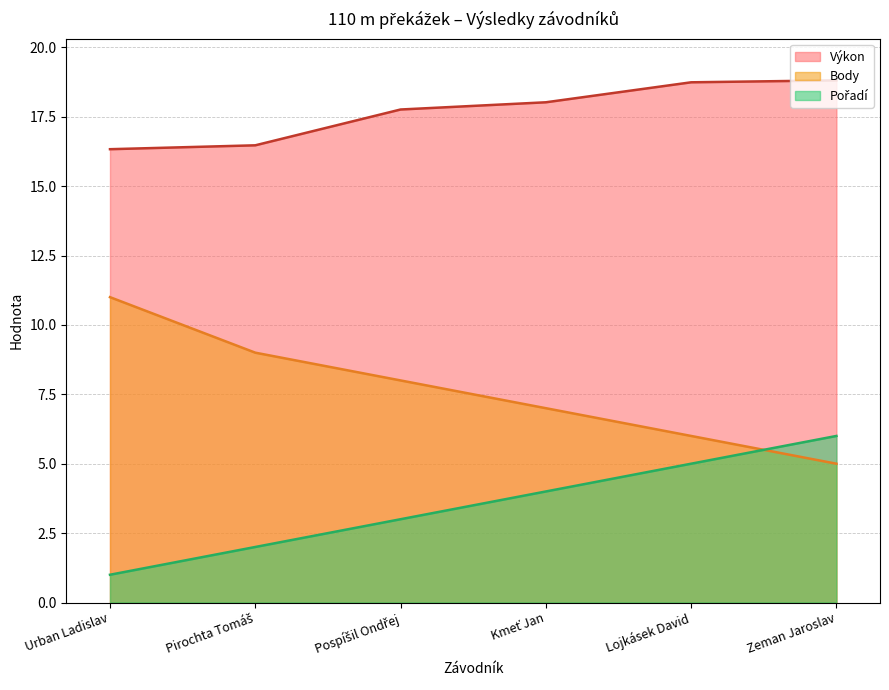

Where does the Pořadí series first go above 4?

Lojkásek David